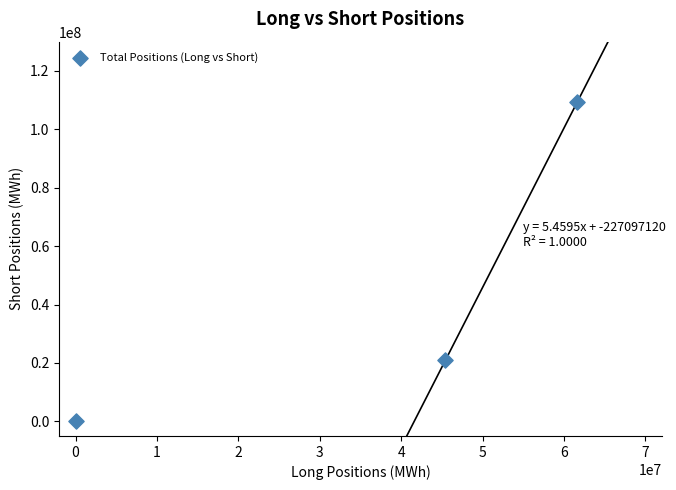

What is the range of Y values (max minus min)?

109179650